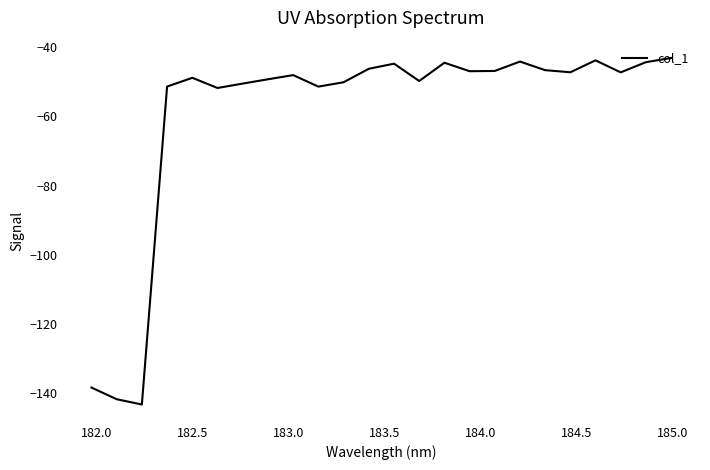

What is the maximum value shown in the chart?

-43.2